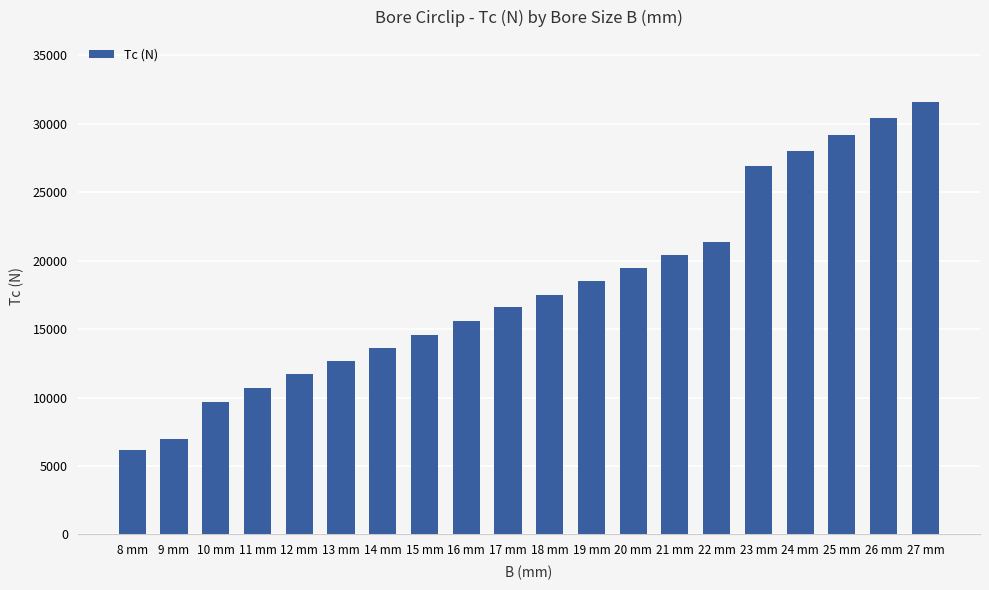

Are the bars horizontal?

No